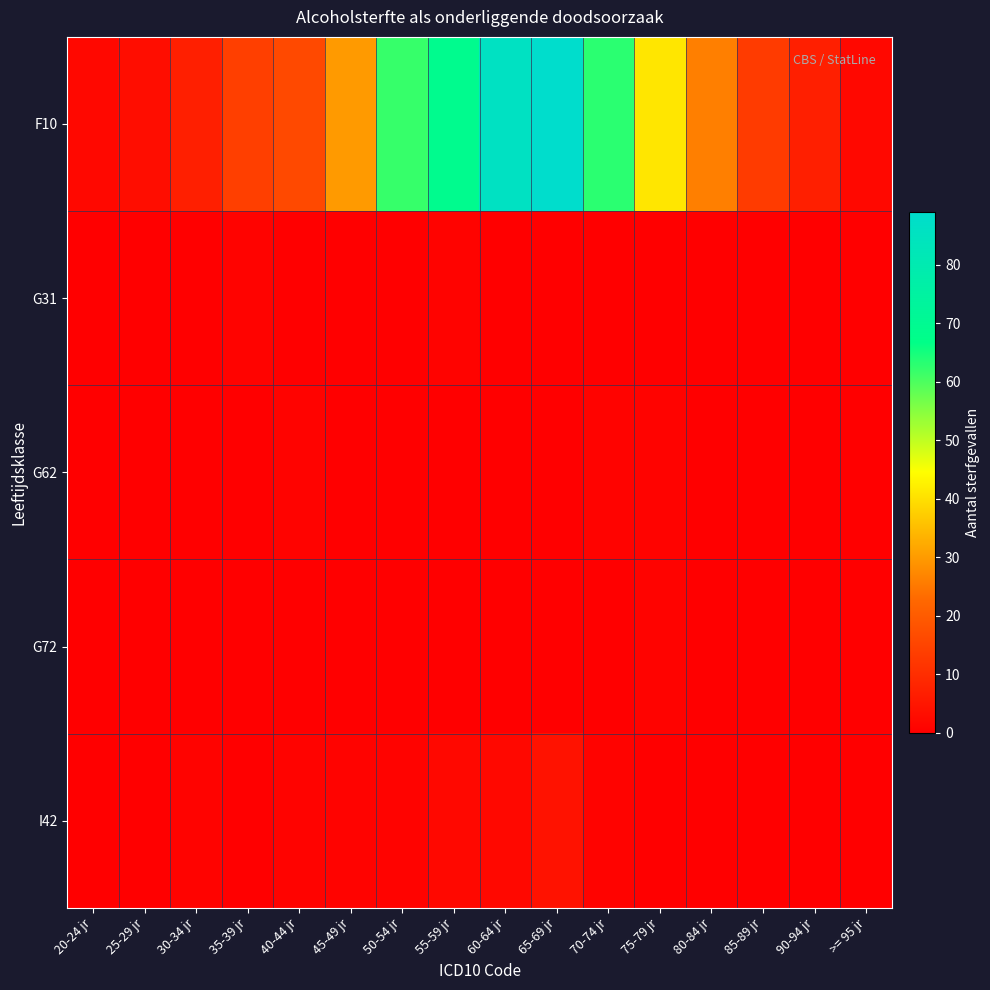

At which category is the sum across all series the highest?

65-69 jr